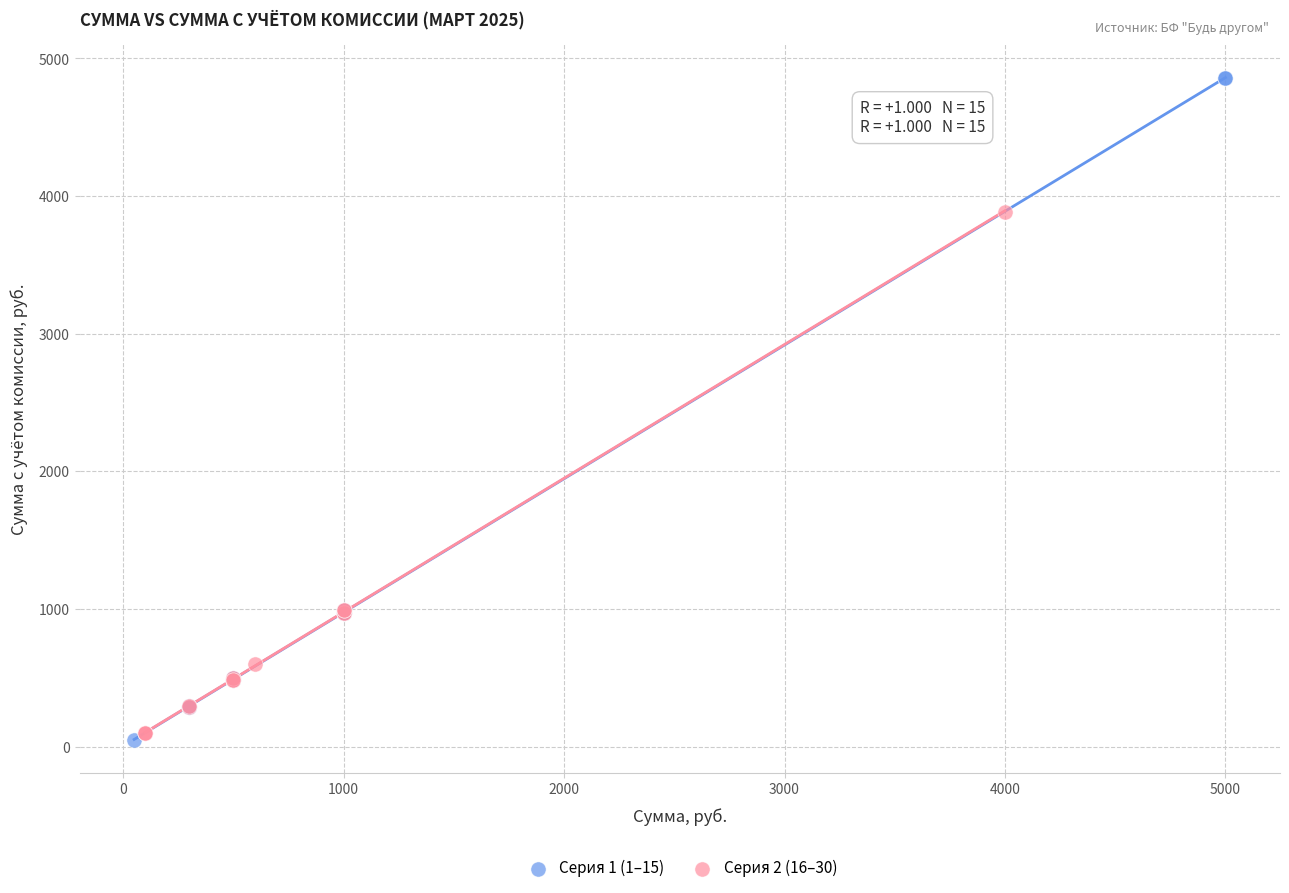

Which series contains the highest Y value?

Серия 1 (1–15)